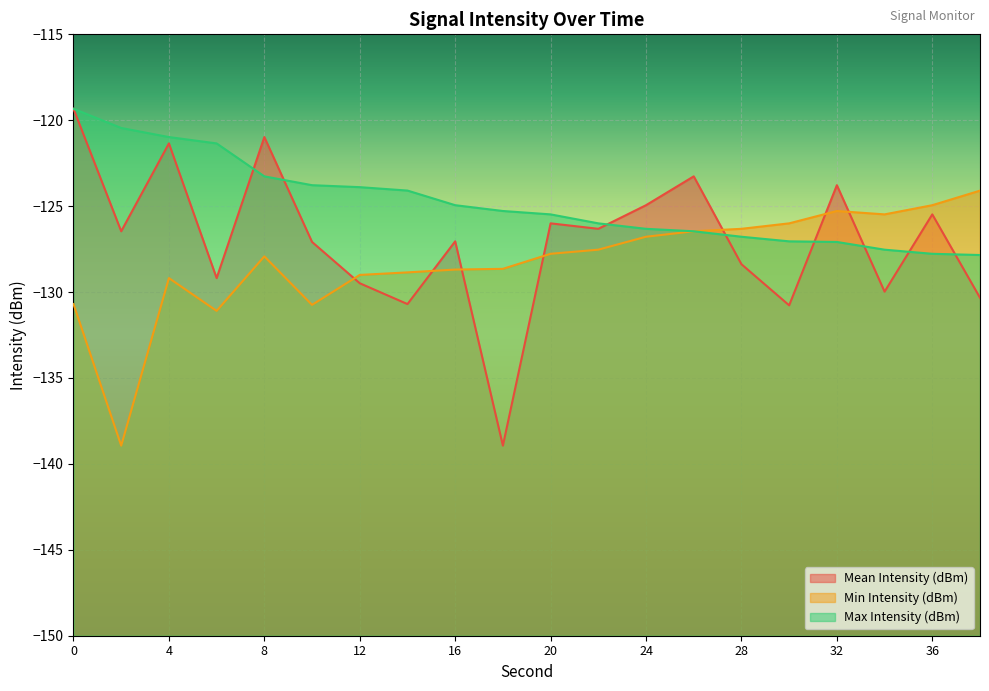

Is the value of Max Intensity (dBm) at 34 greater than the value of Mean Intensity (dBm) at 10?

No